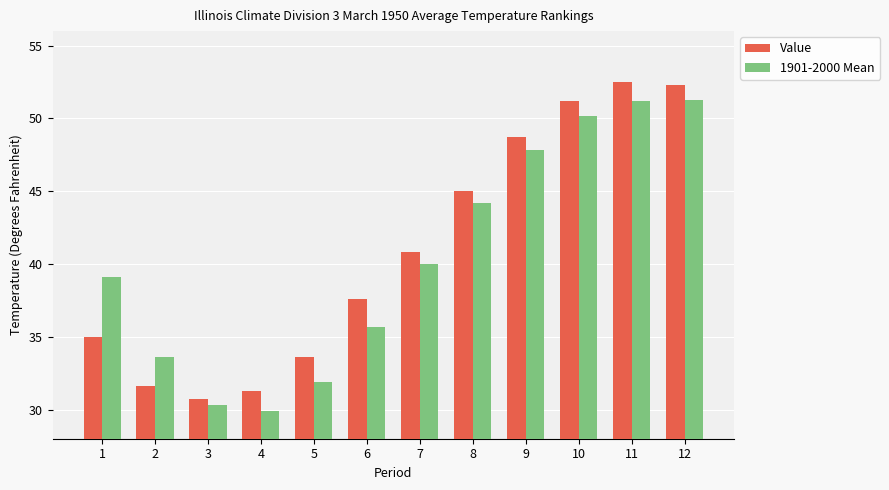

What is the difference between the maximum and second lowest values in the 1901-2000 Mean series?

21.0